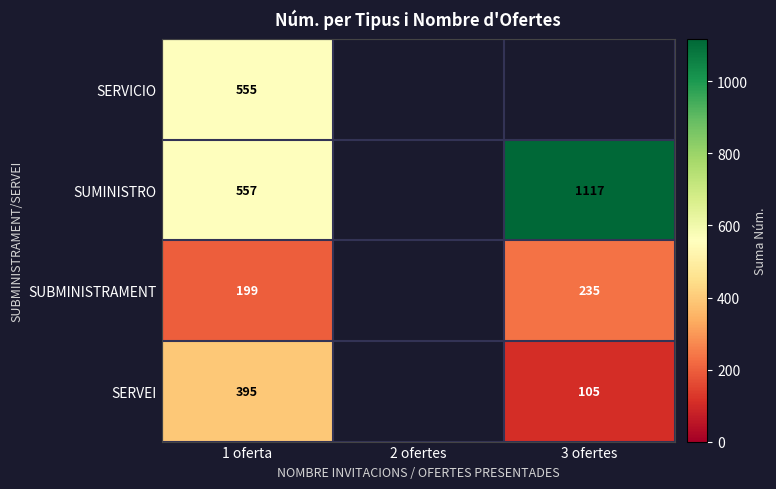

Rank the series at 1 oferta from highest to lowest value.

SUMINISTRO, SERVICIO, SERVEI, SUBMINISTRAMENT